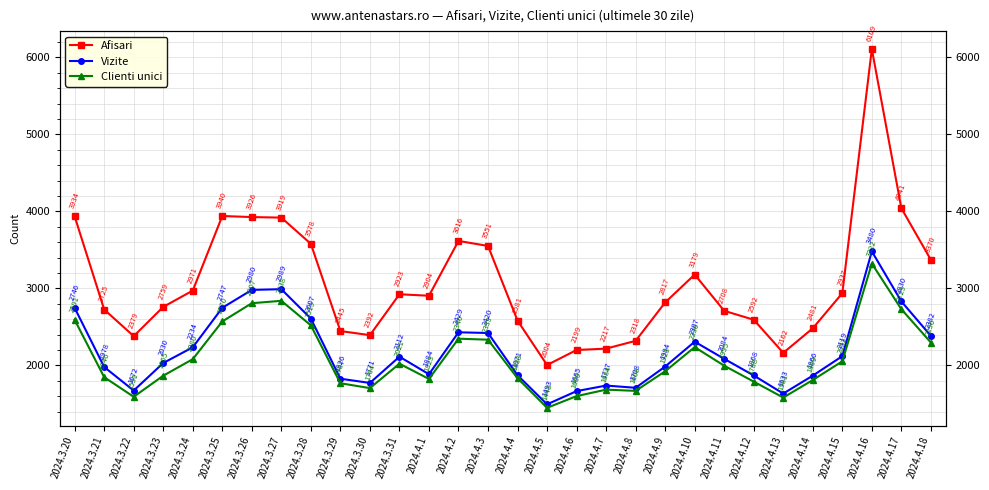

True or false: Afisari and Clienti unici cross at least once.

False